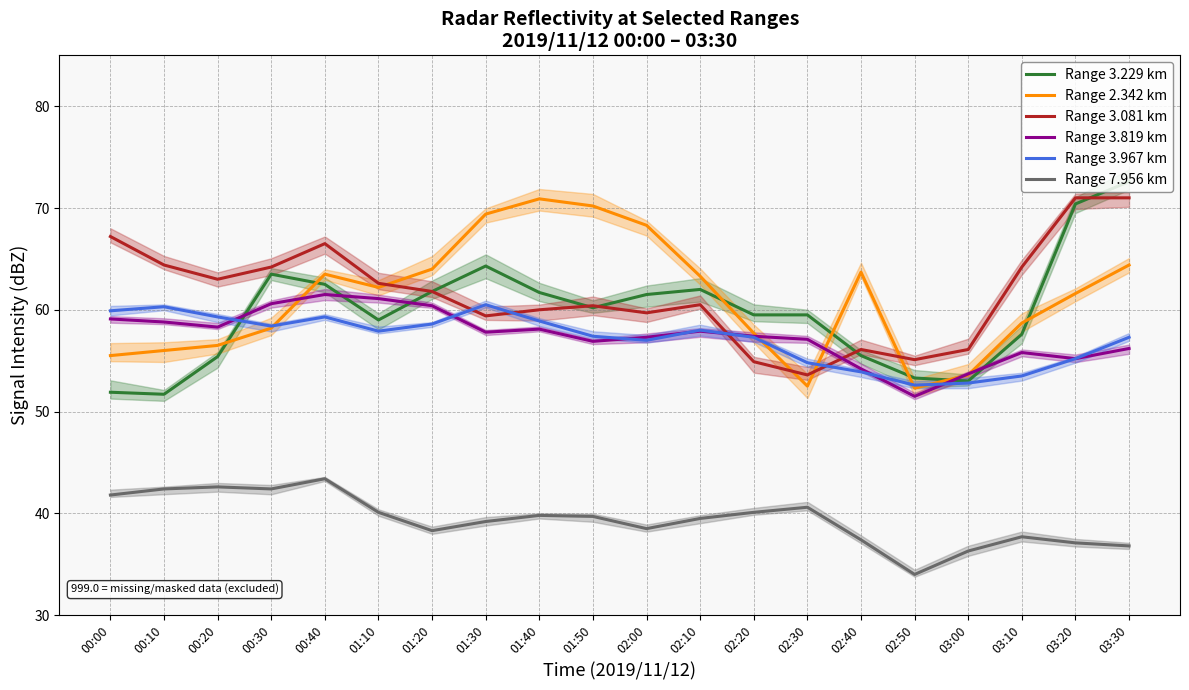

Which has a higher value, 02:20 or 03:20?

03:20